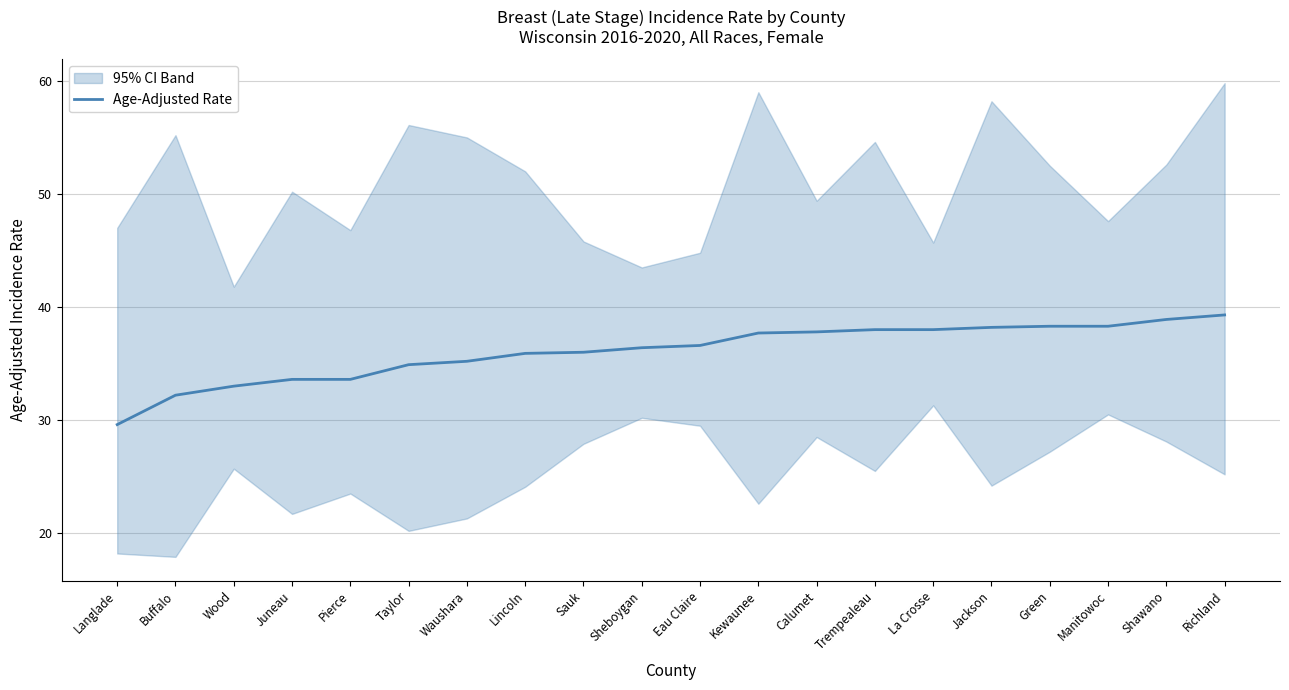

Where is the data nearest to the value 34?

Juneau